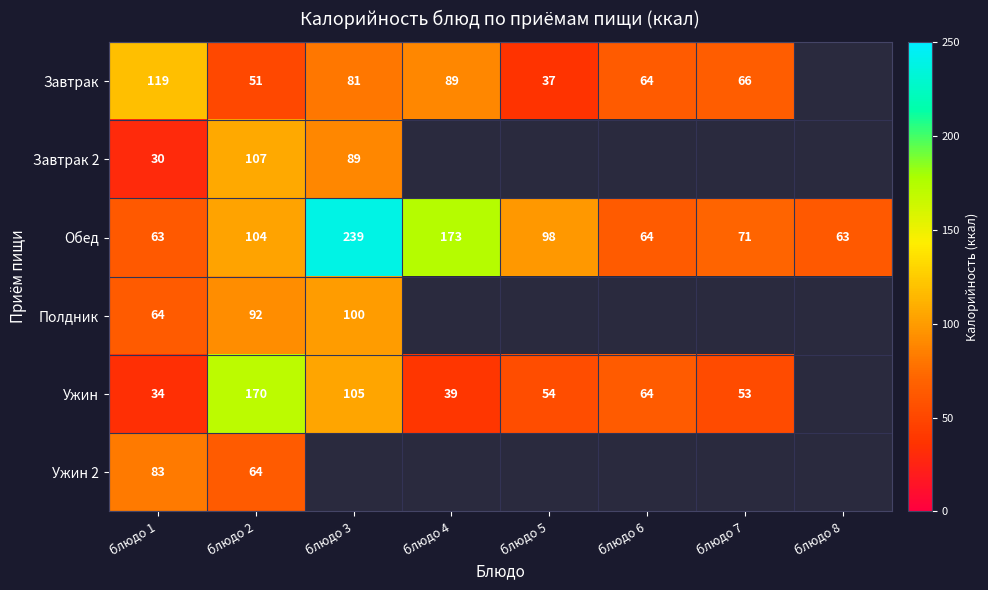

Where does the Обед series first go above 98?

блюдо 2